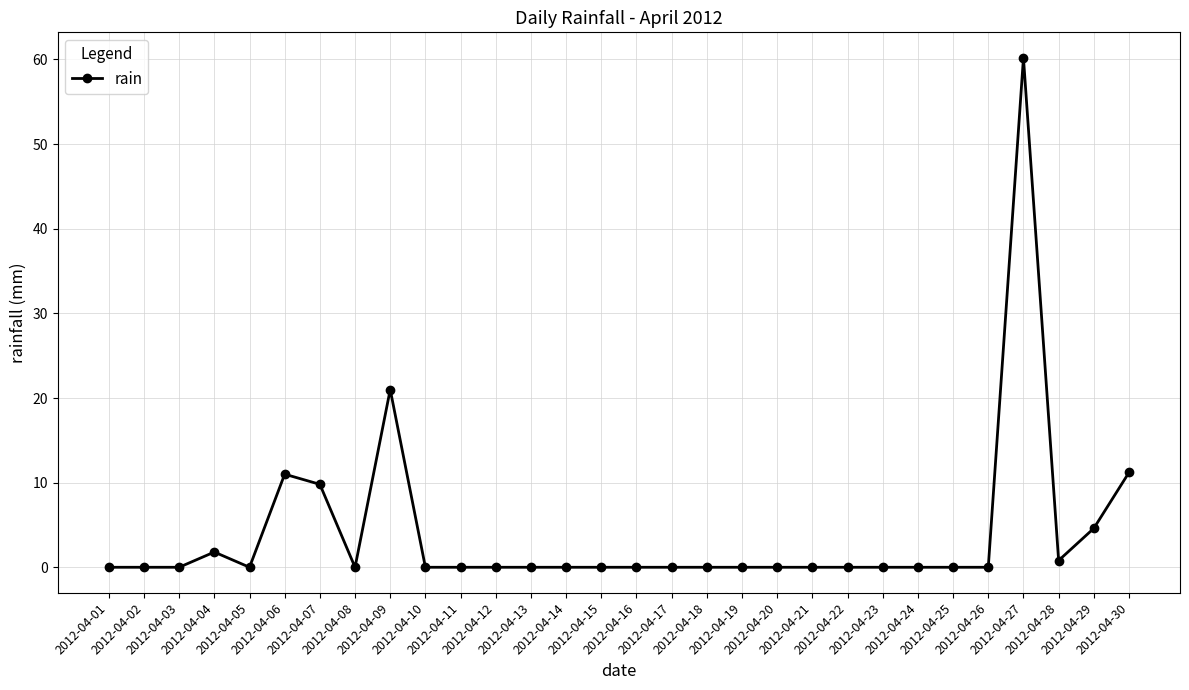

How many categories are shown in the chart?

30